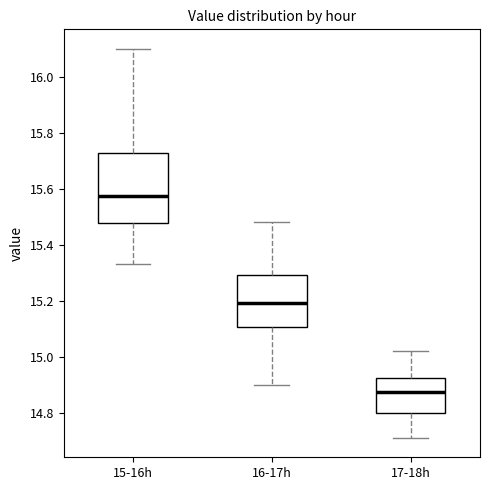

Comparing the boxes themselves (not the whiskers), which one is the tallest?

15-16h